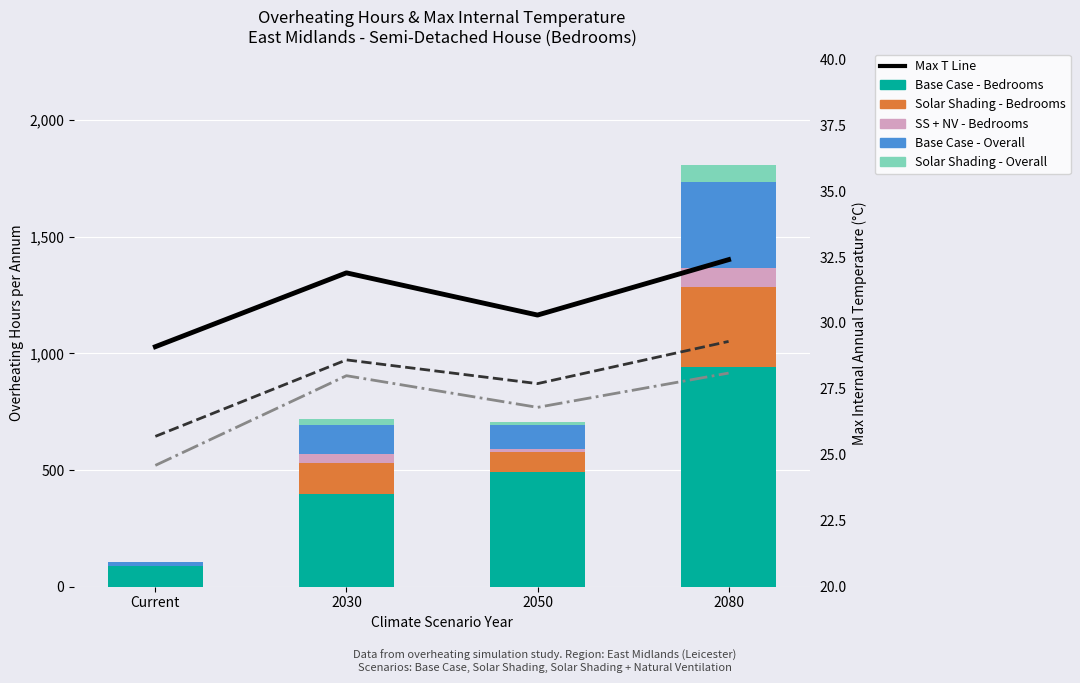

What is the total value across all series at 2050?

707